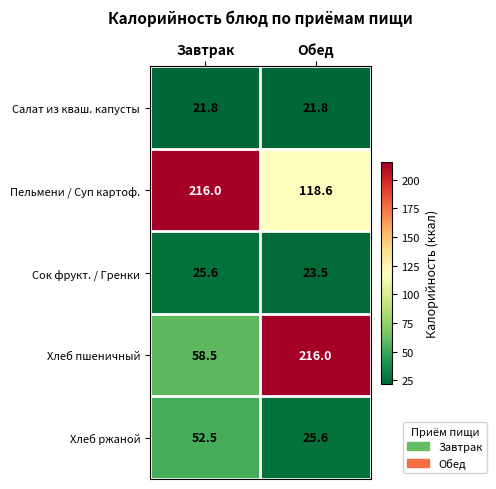

Reading right to left, list all the values displayed in this chart.

Салат из кваш. капусты: Обед=21.8	Завтрак=21.8
Пельмени / Суп картоф.: Обед=118.6	Завтрак=216.0
Сок фрукт. / Гренки: Обед=23.5	Завтрак=25.6
Хлеб пшеничный: Обед=216.0	Завтрак=58.5
Хлеб ржаной: Обед=25.6	Завтрак=52.5